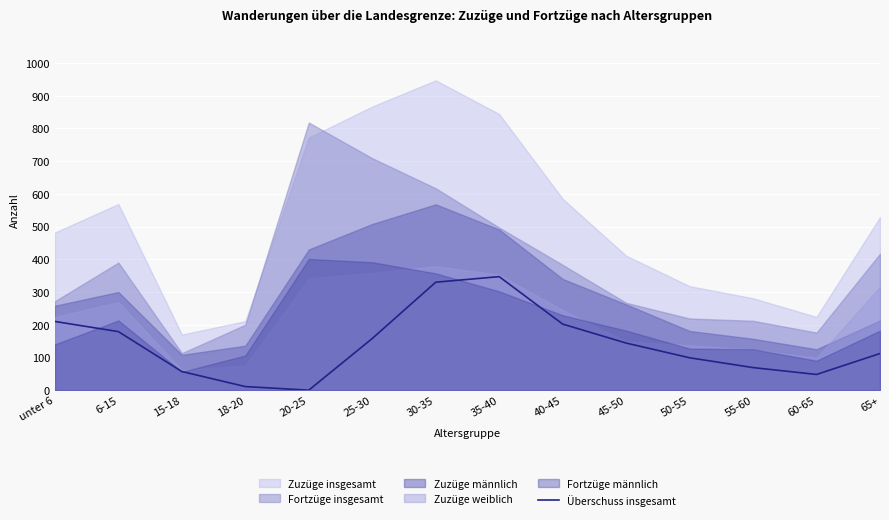

Is it true that Überschuss insgesamt equals 112 at 65+?

True